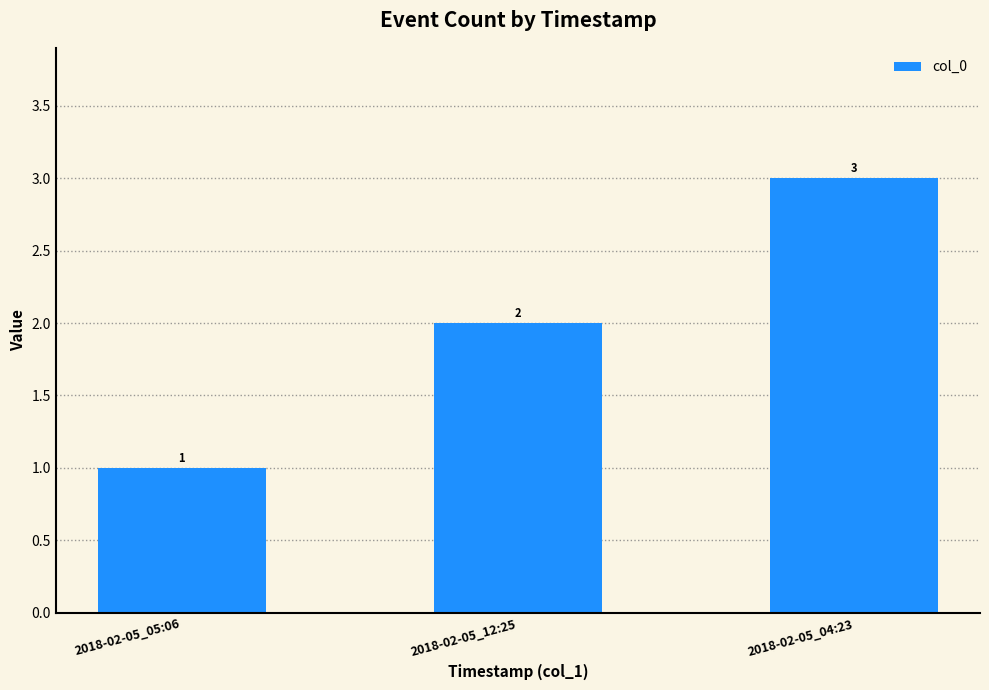

How many bars are there in total?

3